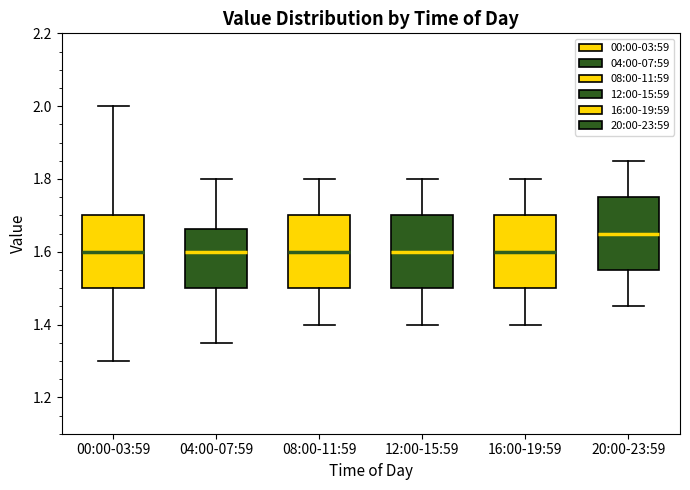

Where does the median line of the box for 12:00-15:59 sit on the y-axis? The values are not printed on the chart, so give them approximately, as read against the axis.

1.60